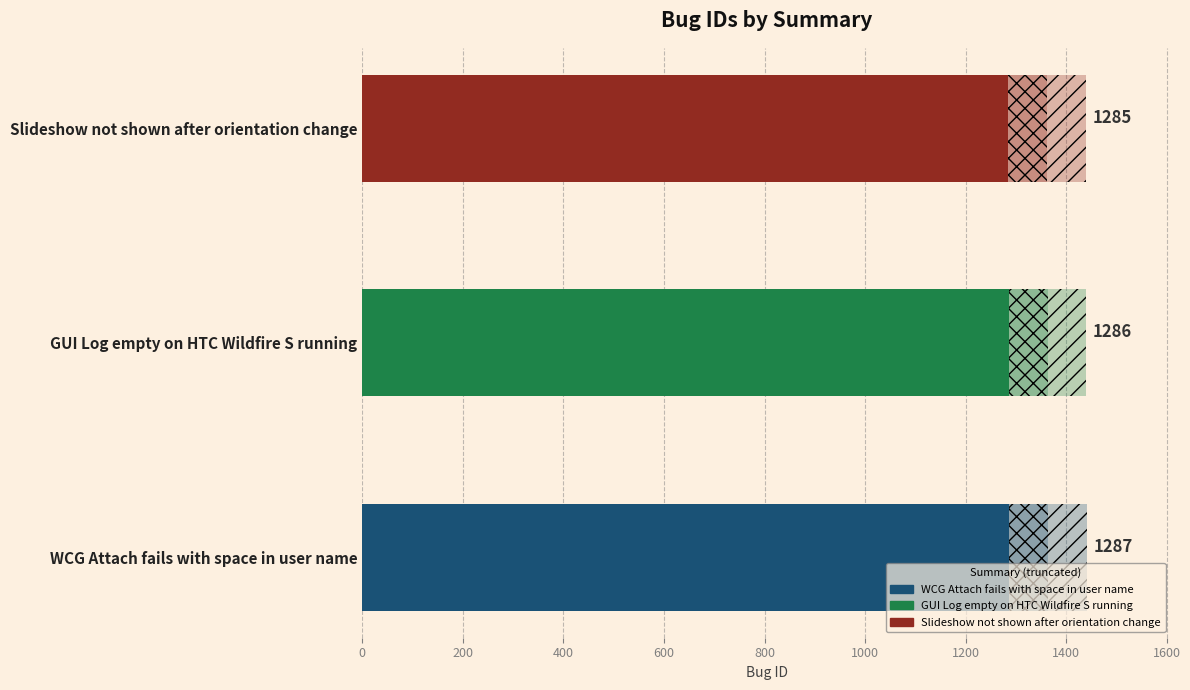

What is the difference between the values at Slideshow not shown after orientation change and WCG Attach fails with space in user name?

2